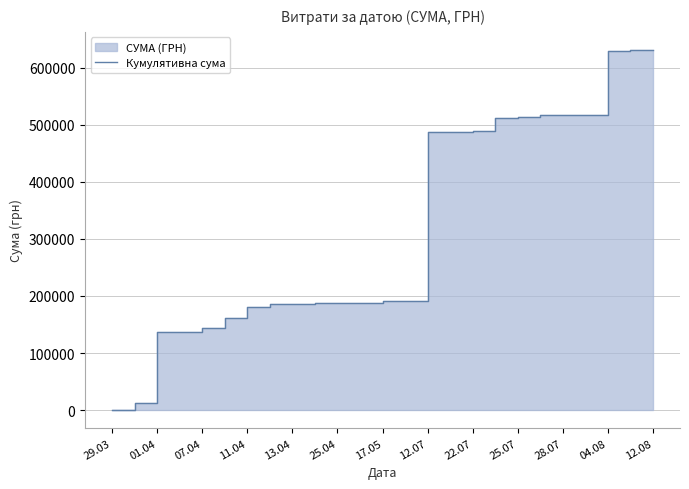

True or false: there are more than 0 points higher than both neighbors.

False